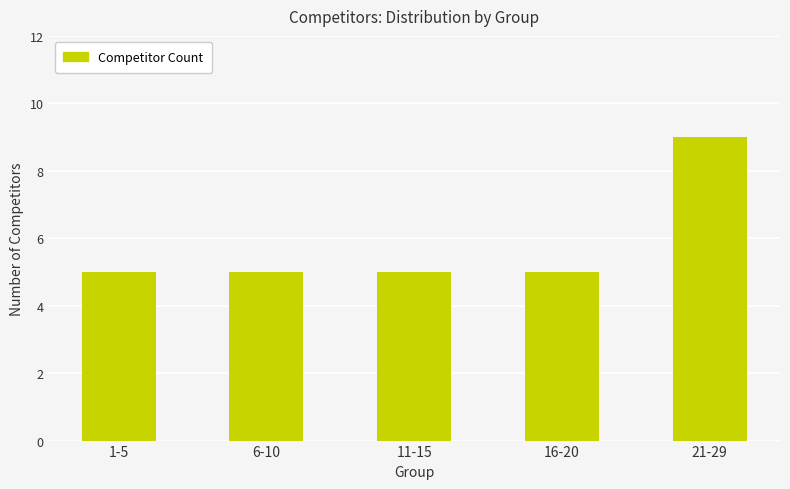

Approximately how many times larger is the value at 21-29 compared to 16-20?

1.8